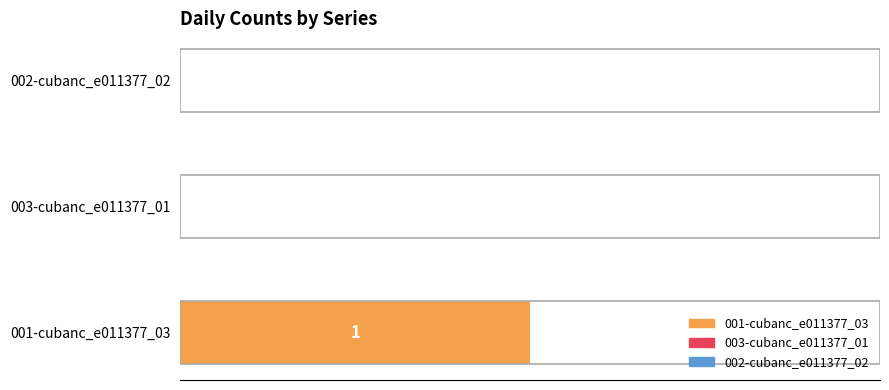

Which category has the highest value across all series?

001-cubanc_e011377_03